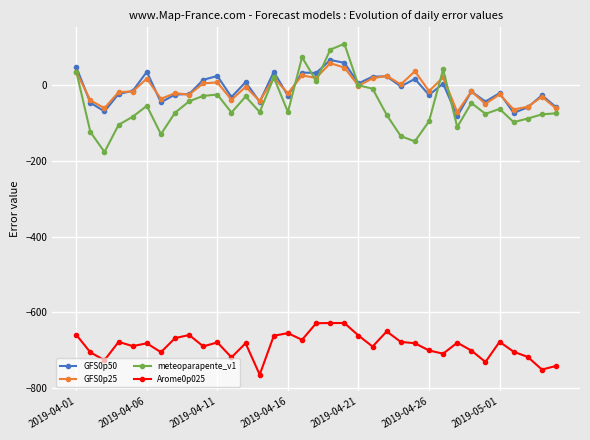

Which series has the widest spread of values?

meteoparapente_v1